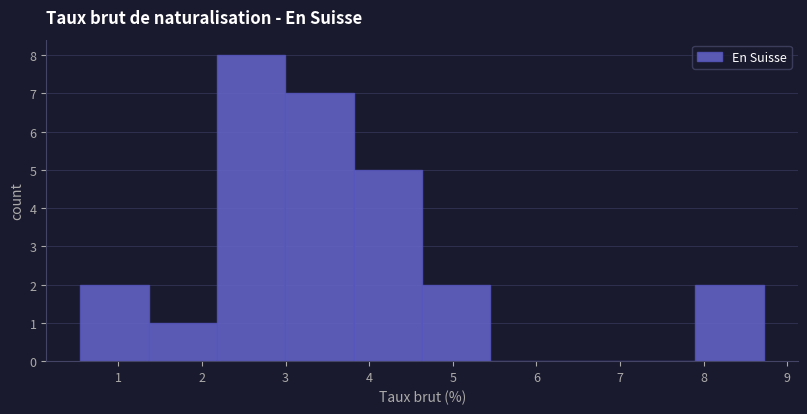

Reading left to right, list every bar in this chart as the range it spans on the x-axis followed by its height. Neither the bar edges nor the heights are printed on the chart, so give them approximately, as read against the axes.

0.5 to 1.4: 2
1.4 to 2.2: 1
2.2 to 3.0: 8
3.0 to 3.8: 7
3.8 to 4.6: 5
4.6 to 5.5: 2
5.5 to 6.3: 0
6.3 to 7.1: 0
7.1 to 7.9: 0
7.9 to 8.7: 2